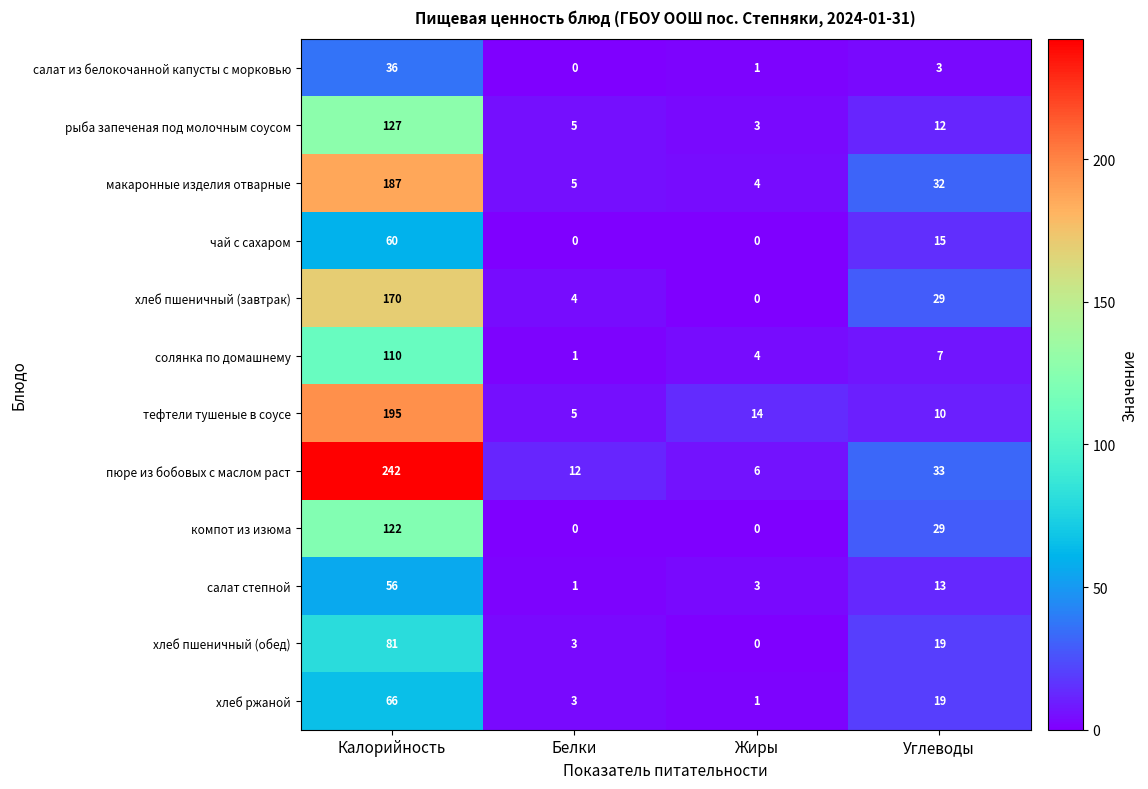

What is the difference between the пюре из бобовых с маслом раст values at Калорийность and Белки?

230